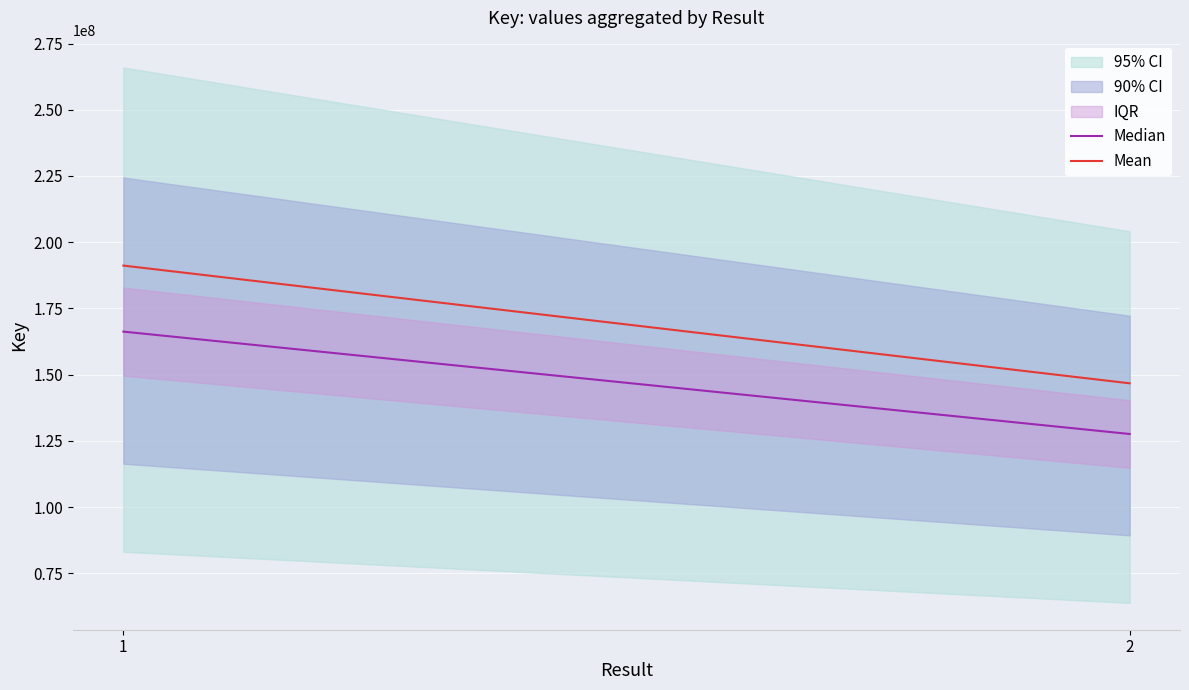

What is the value of the Mean point at the 2nd from the left?

146708741.8